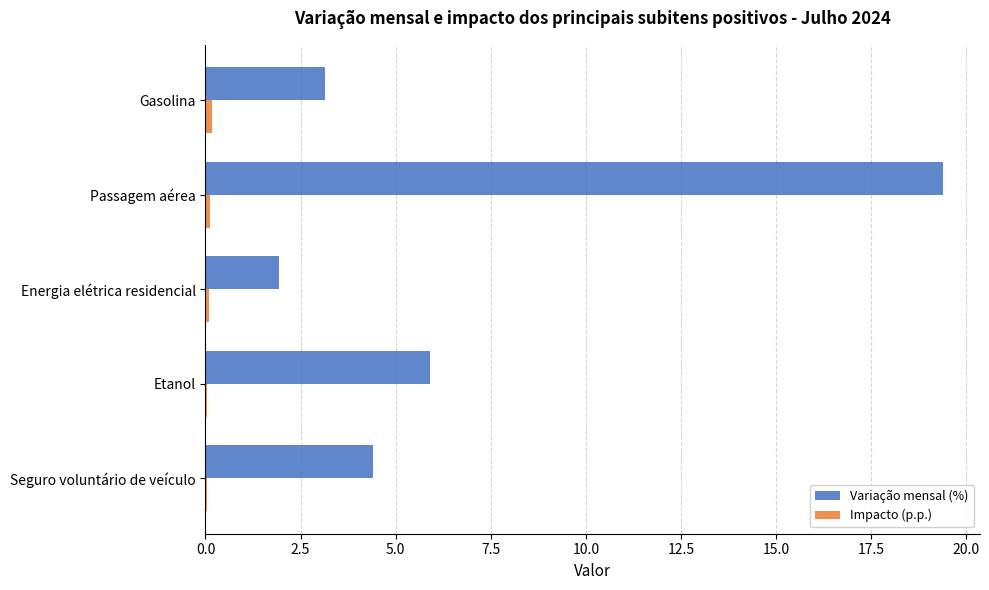

At which label is Variação mensal (%) closest to 10?

Etanol